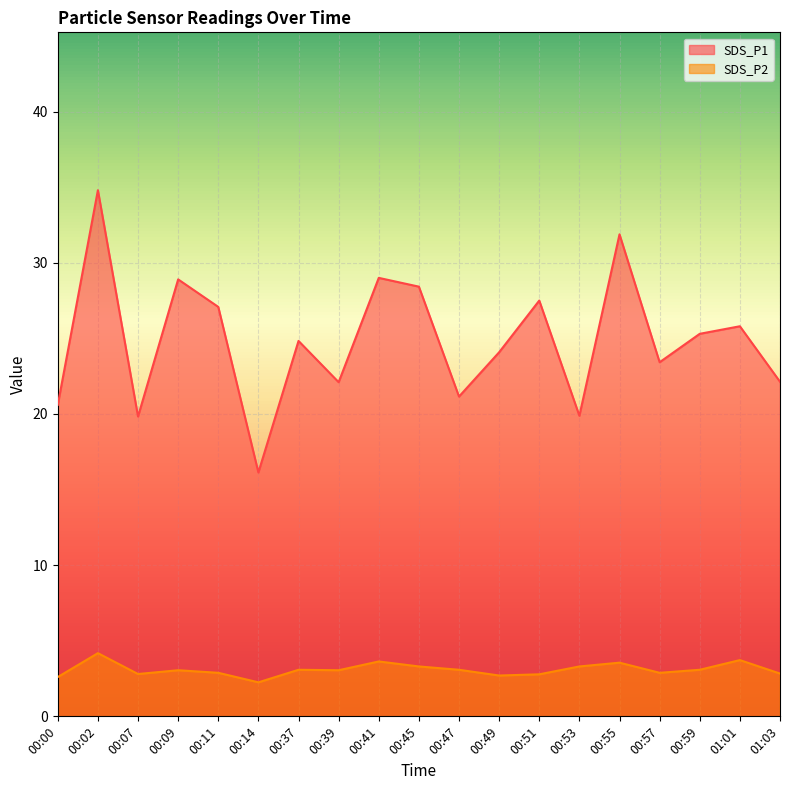

At which label does SDS_P1 first exceed 24?

00:02